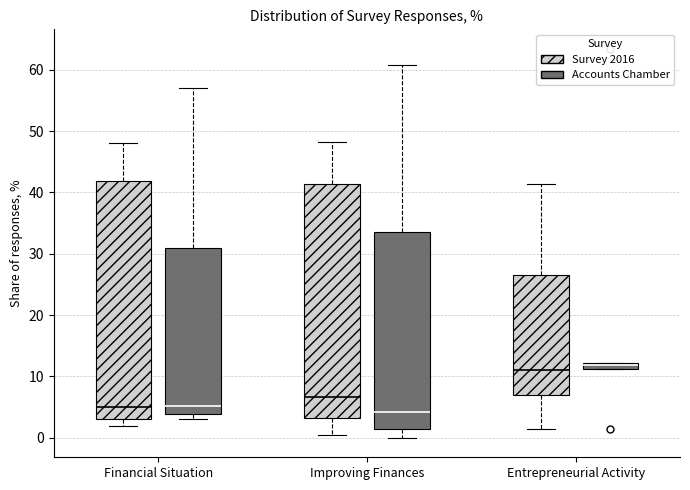

Where is the upper edge of the box for Entrepreneurial Activity (Accounts Chamber) on the y-axis? The values are not printed on the chart, so give them approximately, as read against the axis.

12